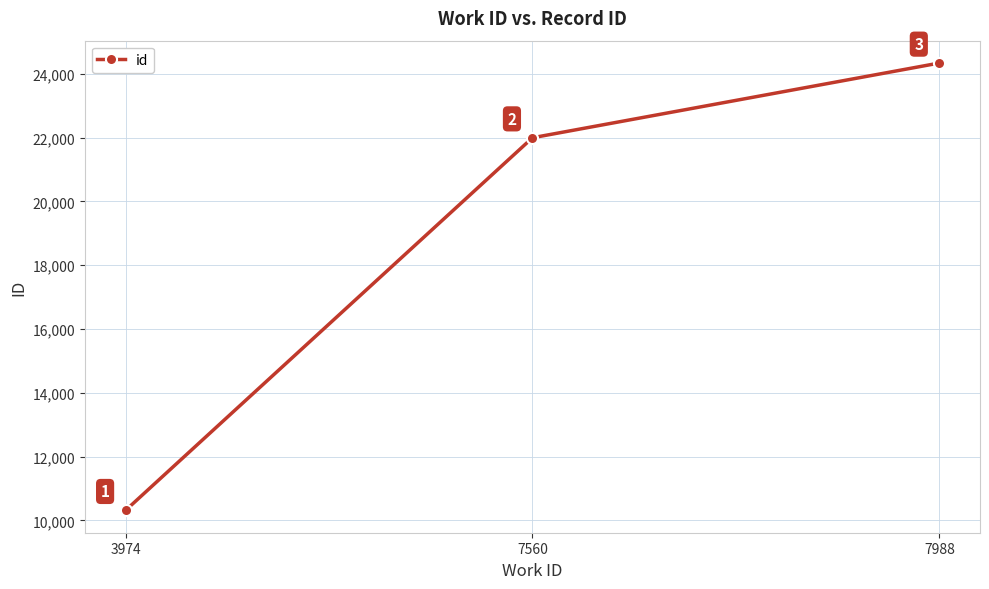

Is it true that the value at 3974 is 10315?

True